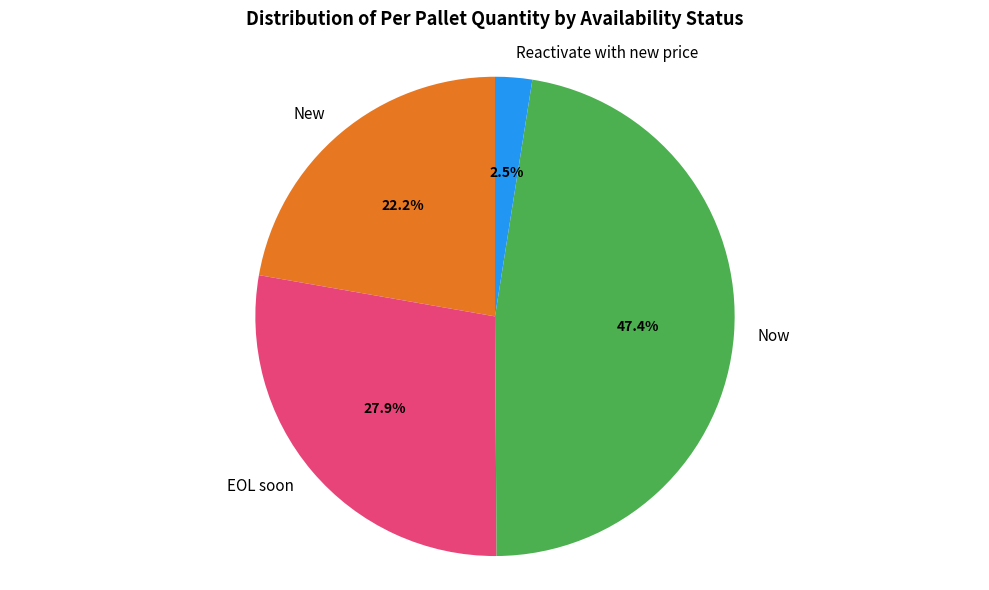

Which slice is the largest?

Now